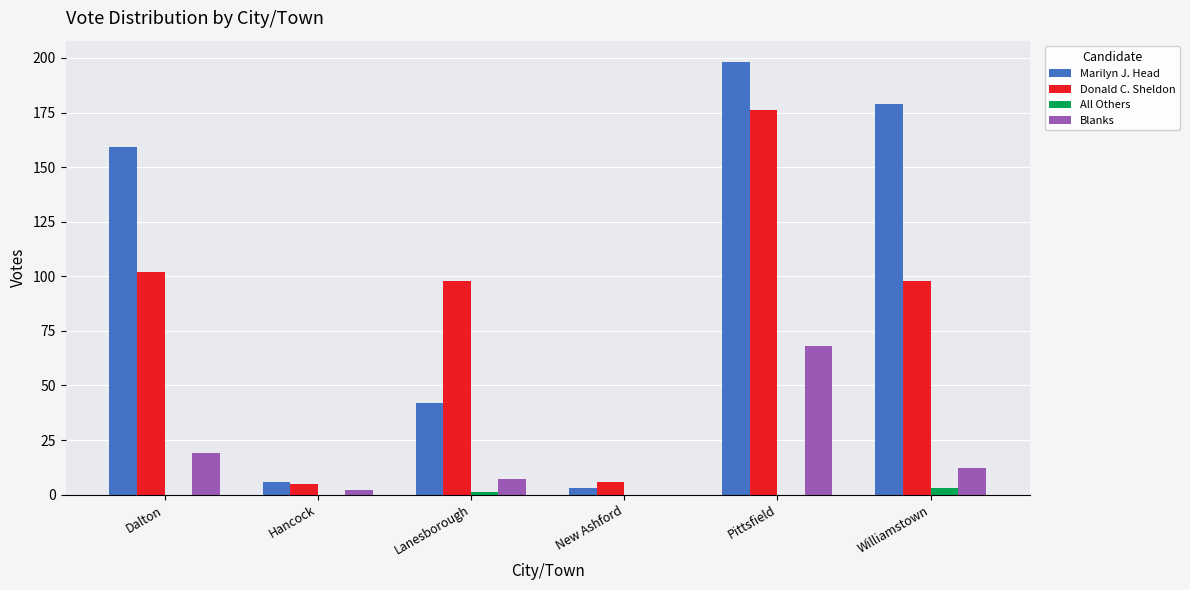

What is the highest value of the All Others series?

3